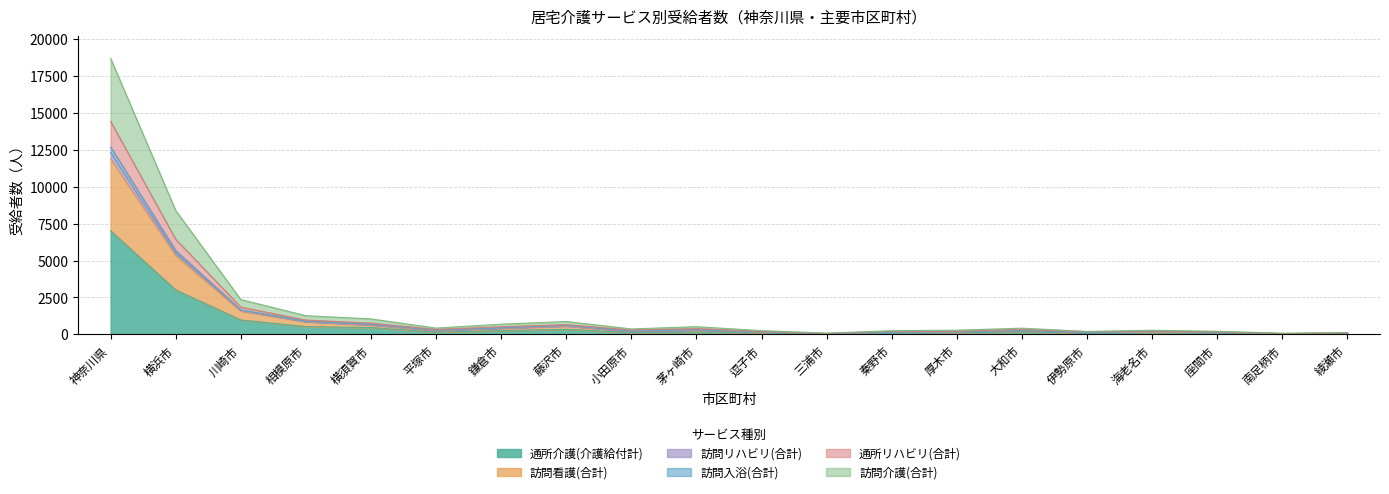

What are all the series names shown in the legend?

通所介護(介護給付計), 訪問看護(合計), 訪問リハビリ(合計), 訪問入浴(合計), 通所リハビリ(合計), 訪問介護(合計)